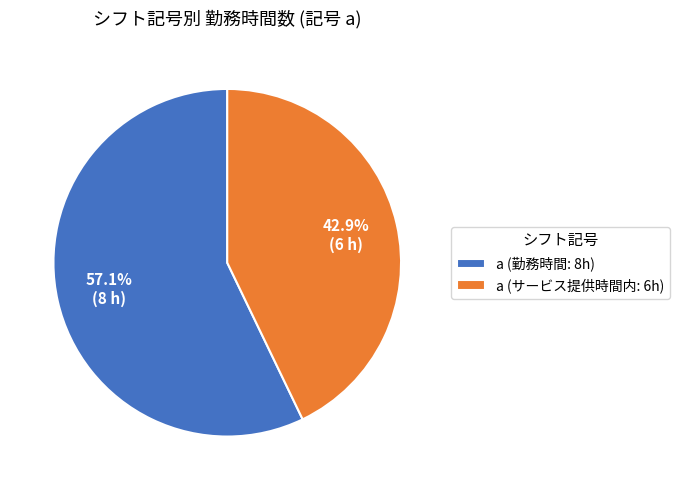

Which slice is the smallest?

a (サービス提供時間内: 6h)